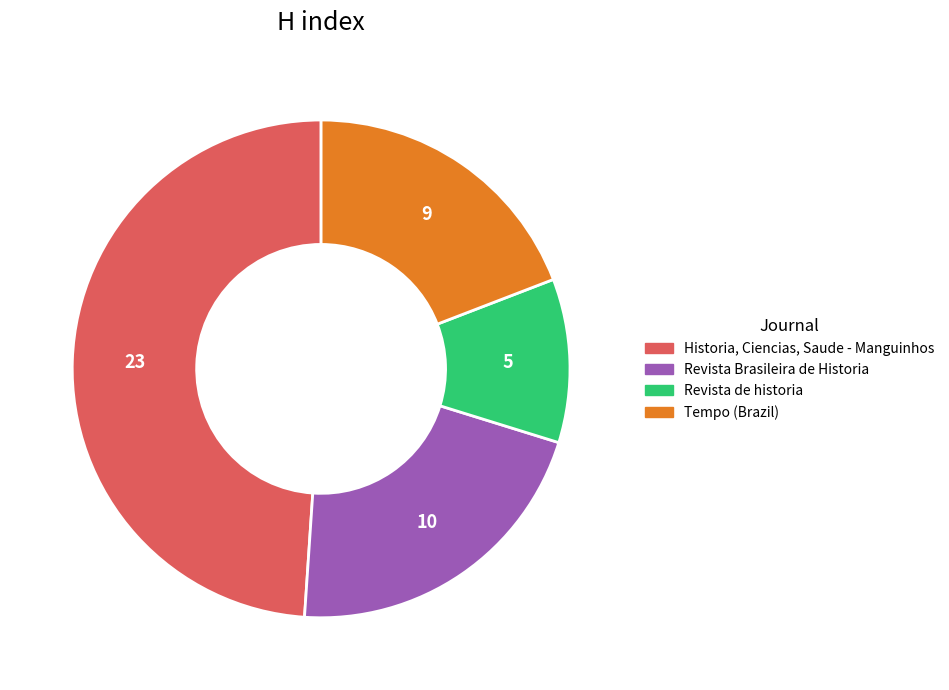

How many segments does this pie chart have?

4